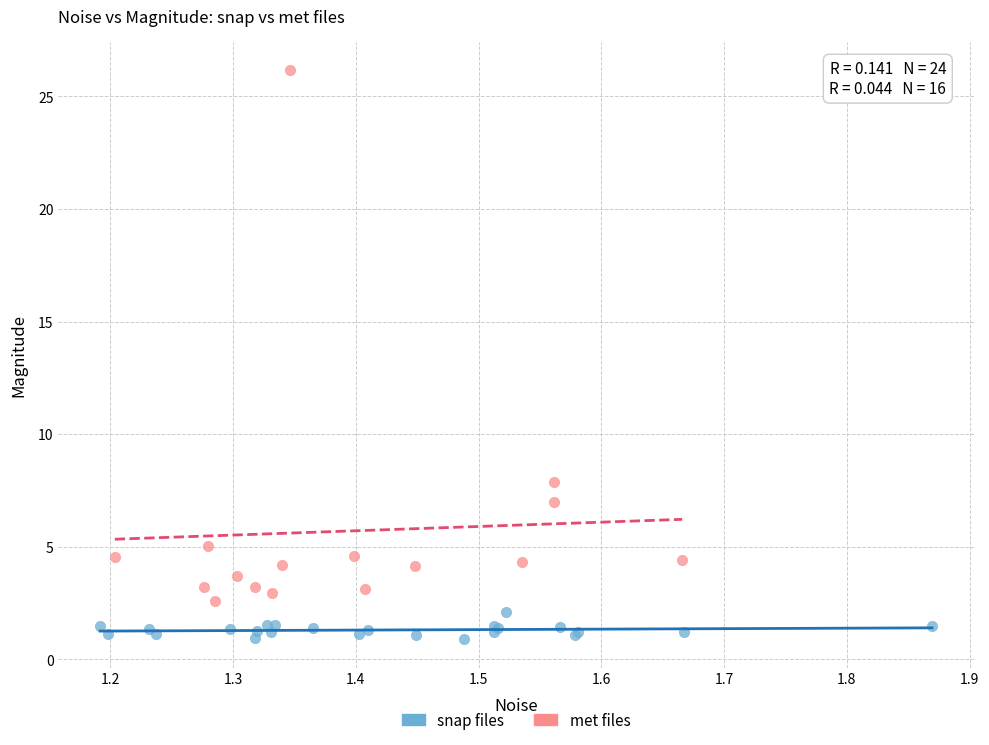

Which series reaches the minimum Y coordinate?

snap files